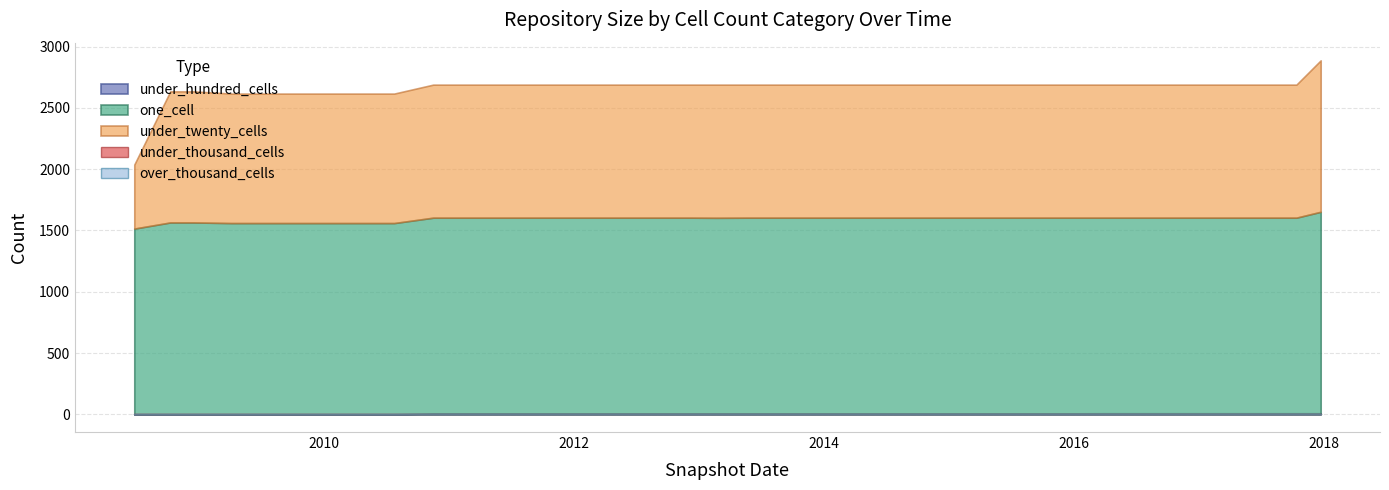

The over_thousand_cells series shows 0 at 2016-01-04. True or false?

True